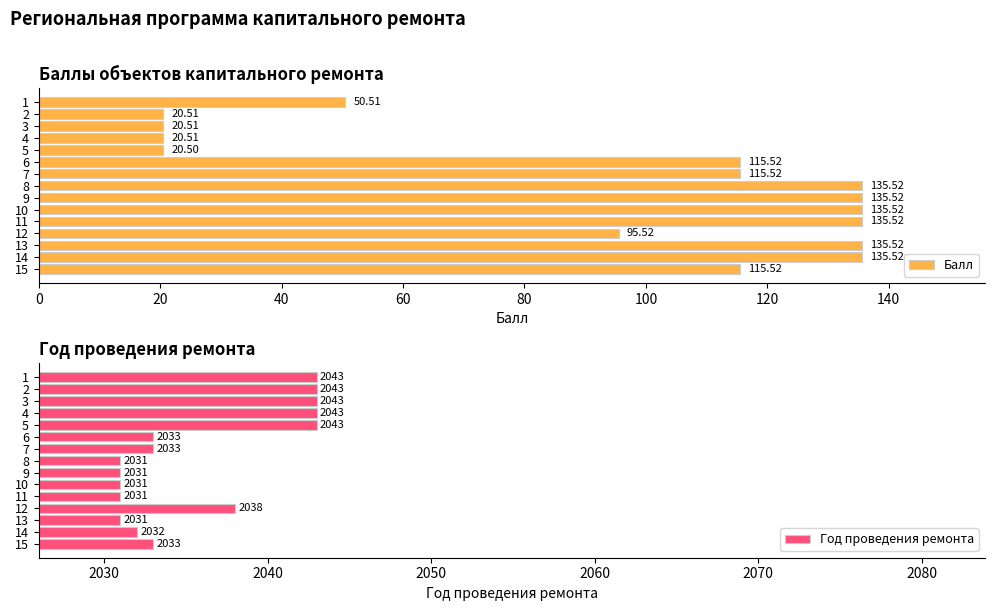

Reading left to right, list all the values displayed in this chart.

Балл: 50.5	20.5	20.5	20.5	20.5	115.5	115.5	135.5	135.5	135.5	135.5	95.5	135.5	135.5	115.5
Год проведения ремонта: 2043.0	2043.0	2043.0	2043.0	2043.0	2033.0	2033.0	2031.0	2031.0	2031.0	2031.0	2038.0	2031.0	2032.0	2033.0